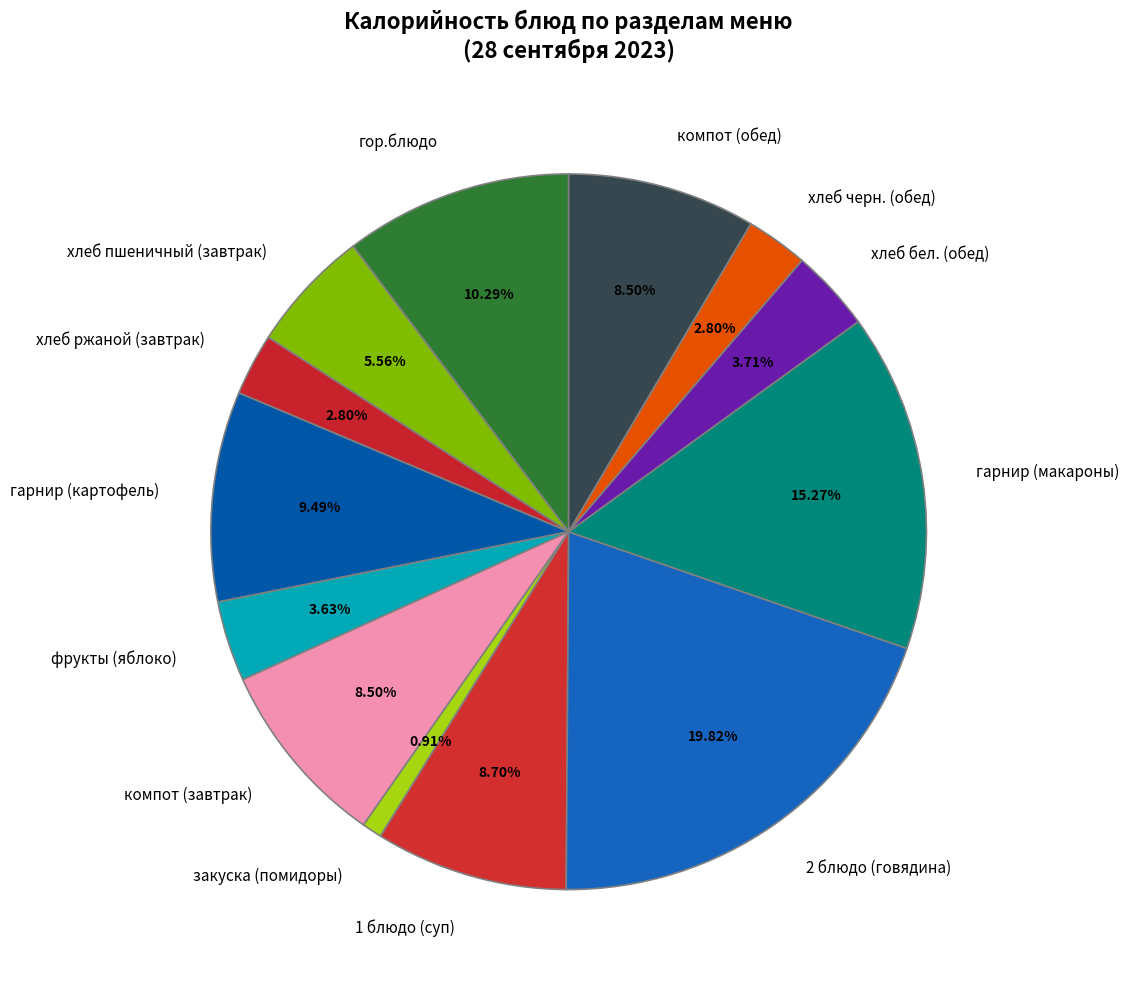

To the nearest percent, what is the difference between the largest and smallest slice percentages?

19%